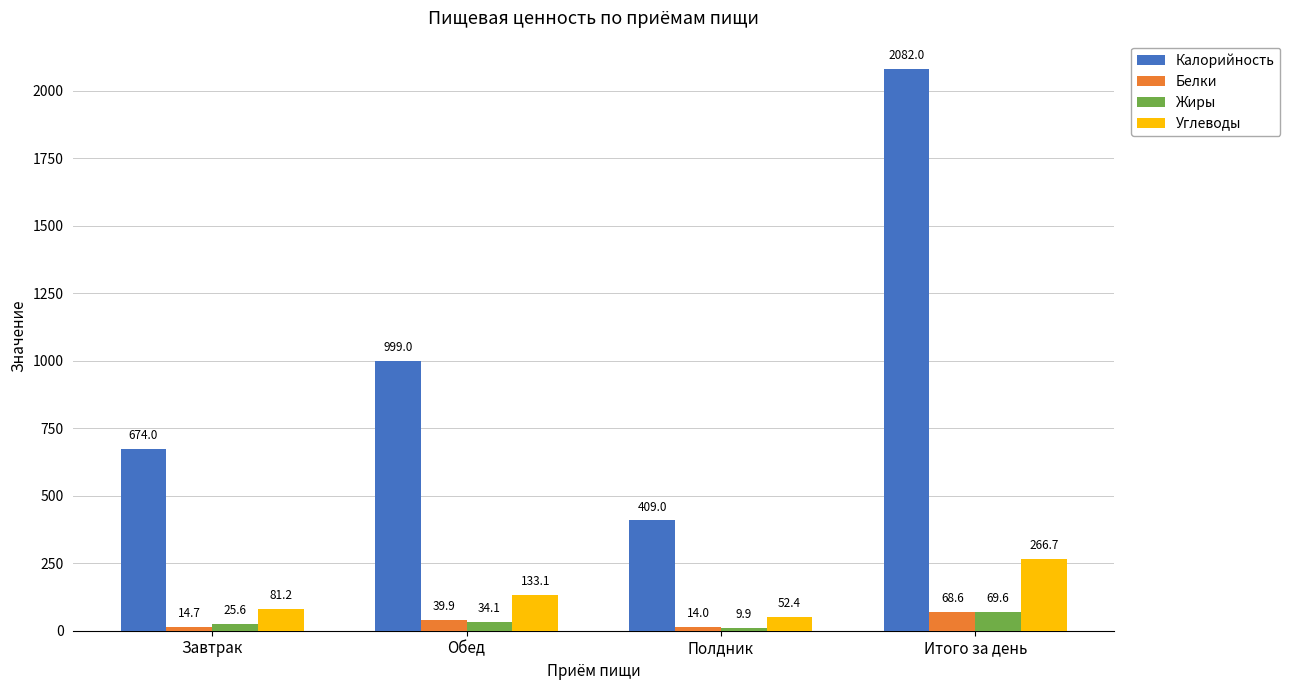

What is the approximate value of Углеводы at Обед?

133.1